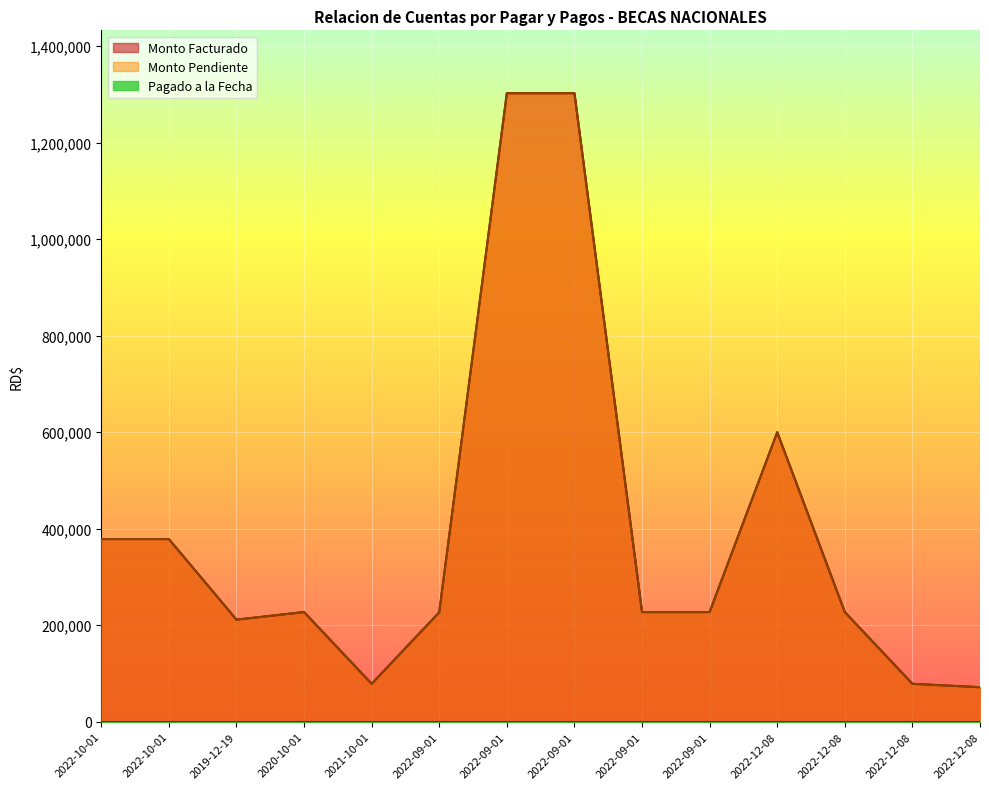

What is the average value of the Monto Pendiente series?

395555.3